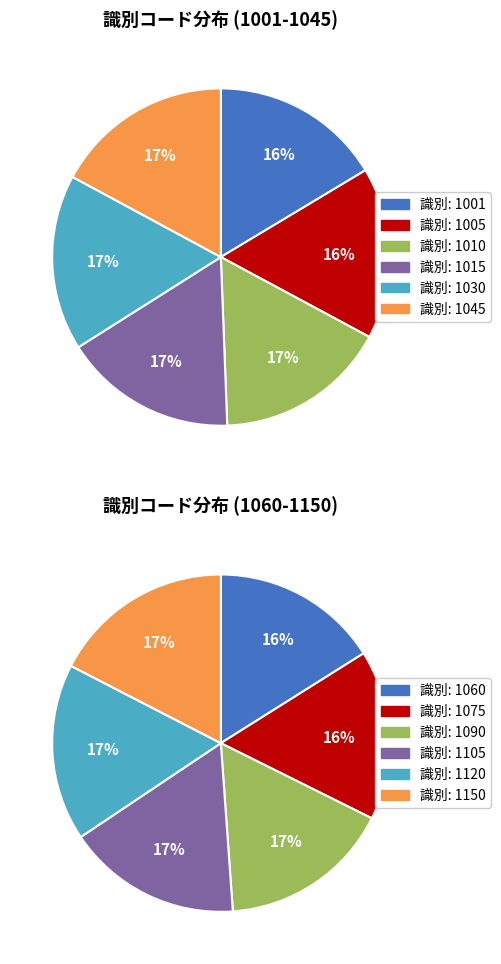

Count the number of slices in the pie.

6